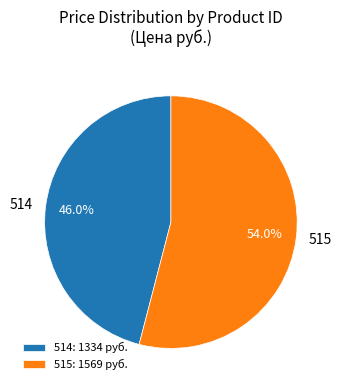

Does 515 represent more than half of the total?

Yes